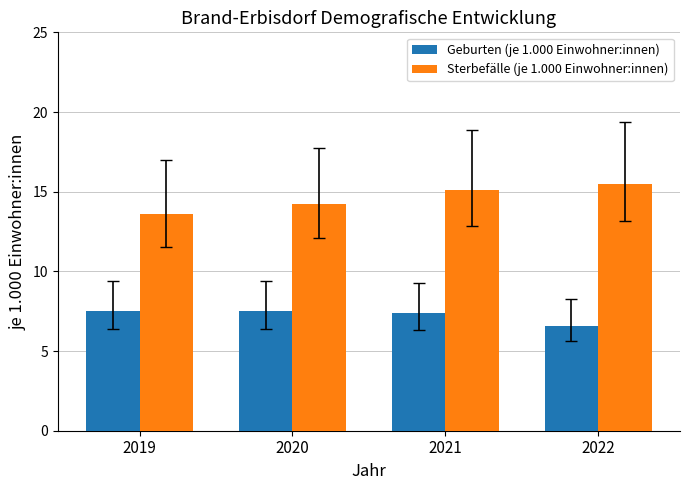

Count the Geburten (je 1.000 Einwohner:innen) values in the range 7 to 8.

3